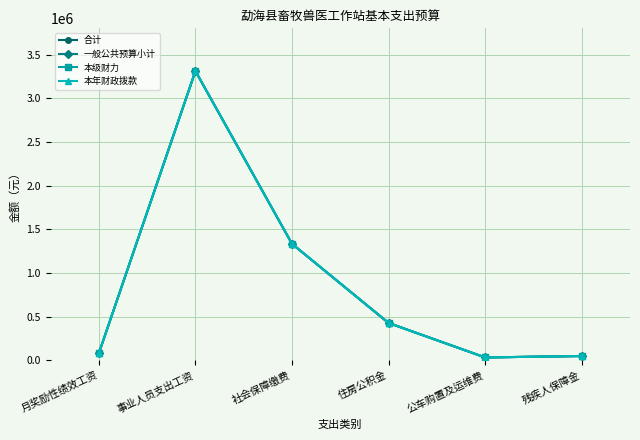

True or false: 合计 and 本年财政拨款 cross at least once.

False